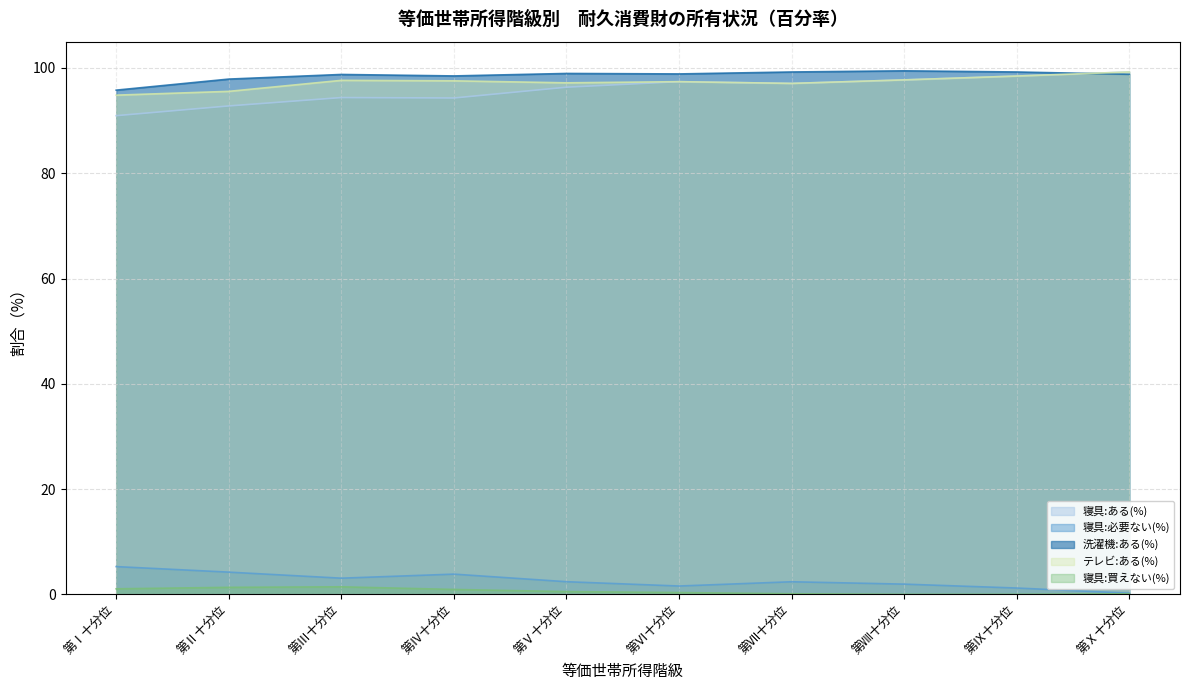

Does the chart display data point markers on the line(s)?

No